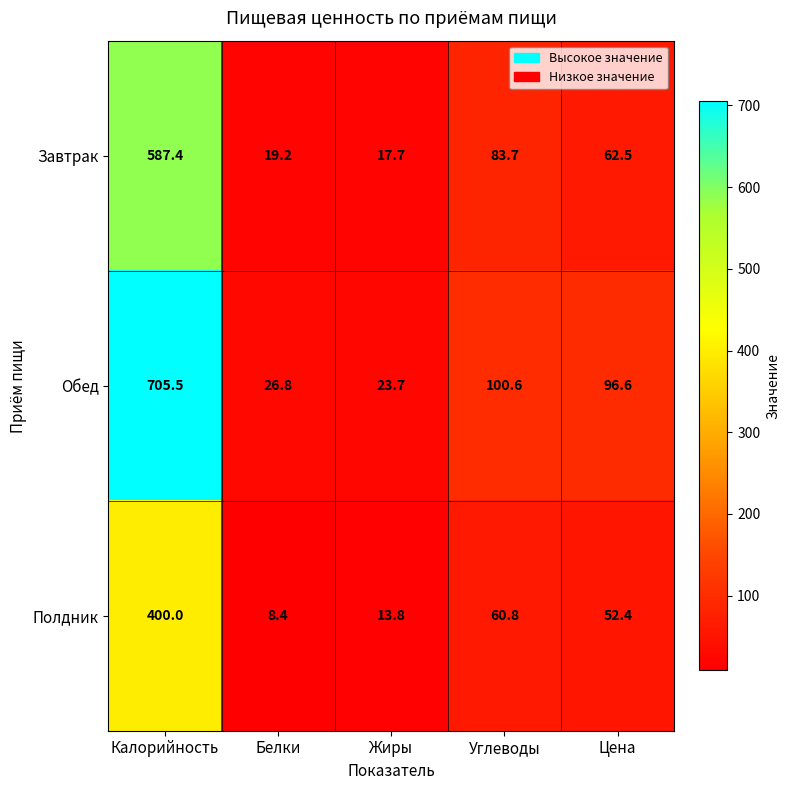

Rank the series by their maximum value, from highest to lowest.

Обед, Завтрак, Полдник